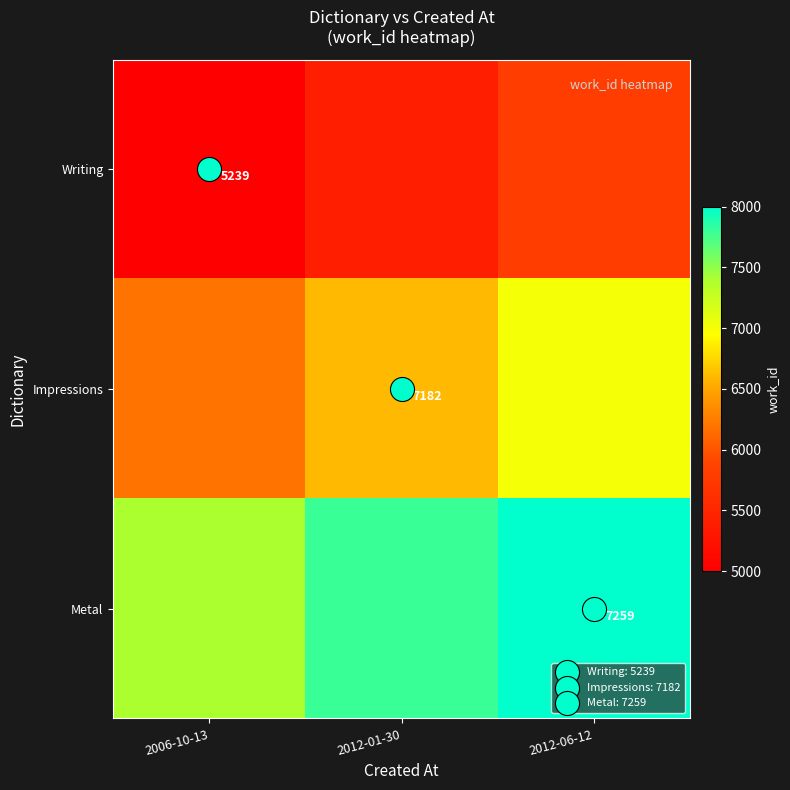

What is the smallest value displayed?

5000